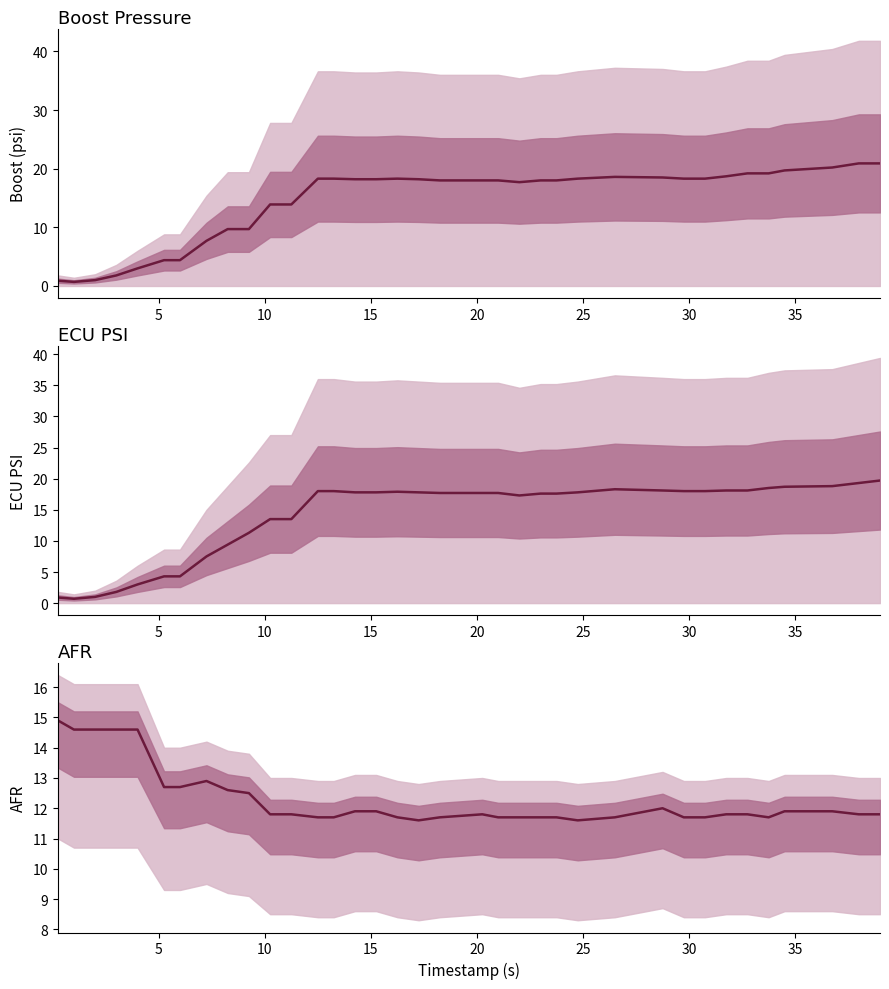

In afr, how many points are higher than both neighbors (excluding endpoints)?

3